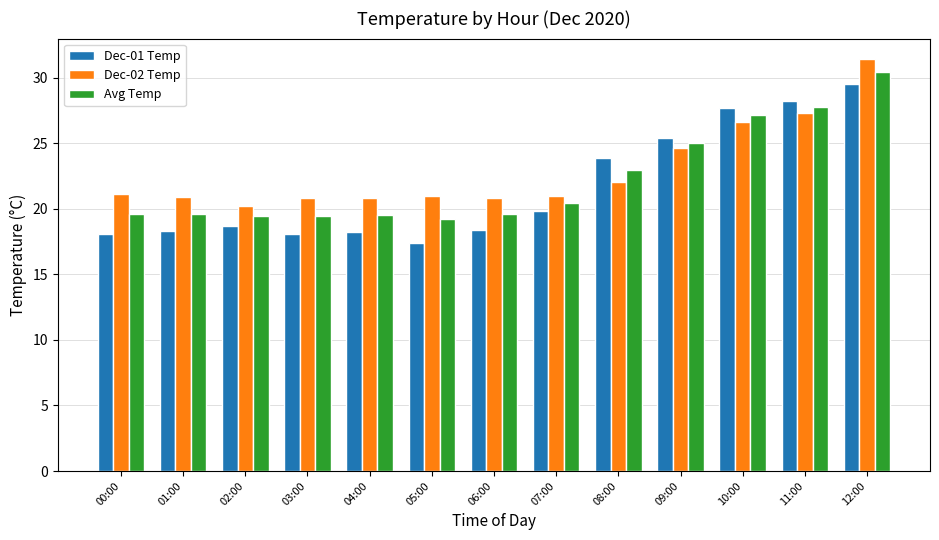

At 05:00, list the series in order from largest to smallest.

Dec-02 Temp, Avg Temp, Dec-01 Temp